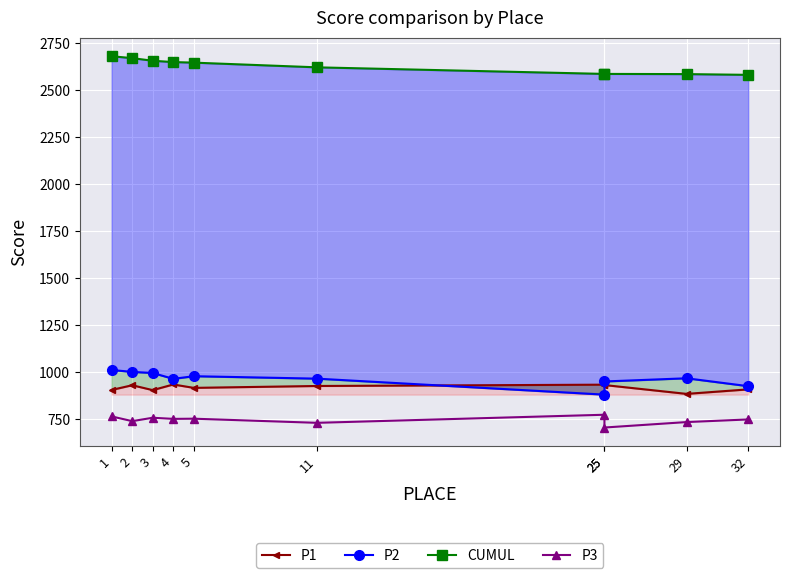

Is the value of P2 at 25 greater than the value of CUMUL at 3?

No